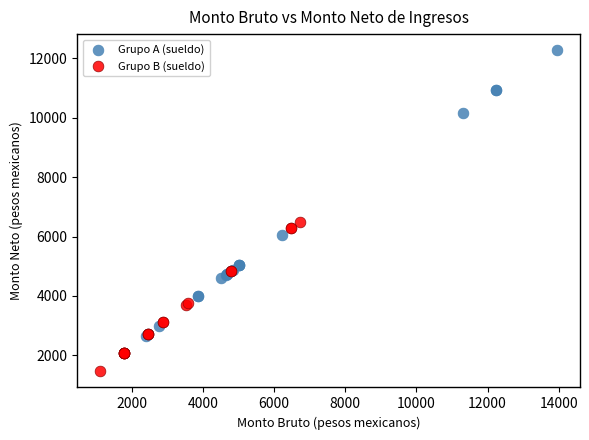

Which series reaches the maximum Y coordinate?

Grupo A (sueldo)